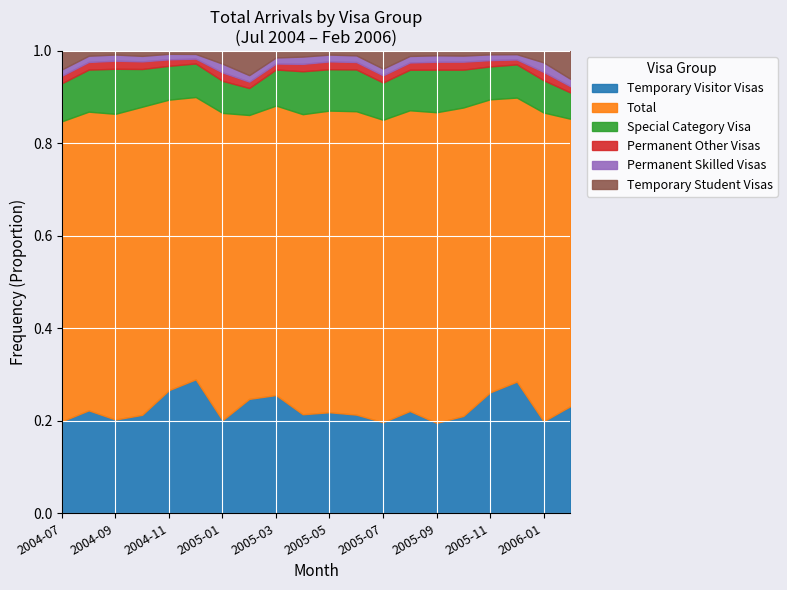

The value of Temporary Visitor Visas at 2004-10 is 71029. True or false?

False